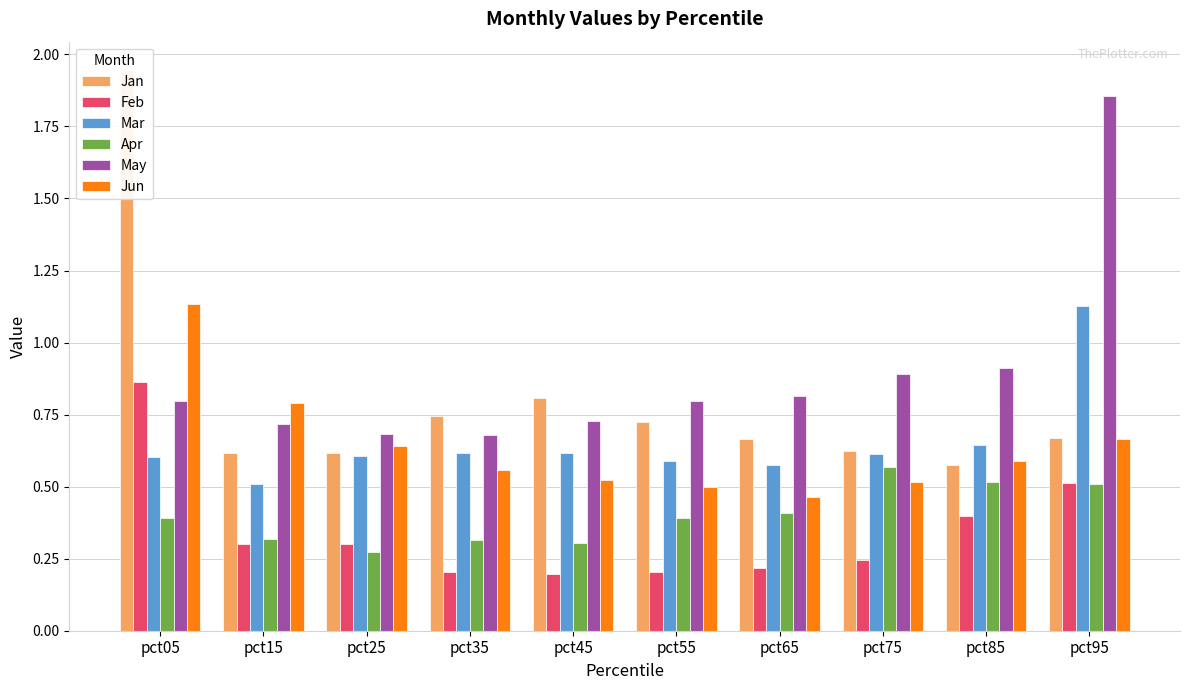

What are all the series names shown in the legend?

Jan, Feb, Mar, Apr, May, Jun